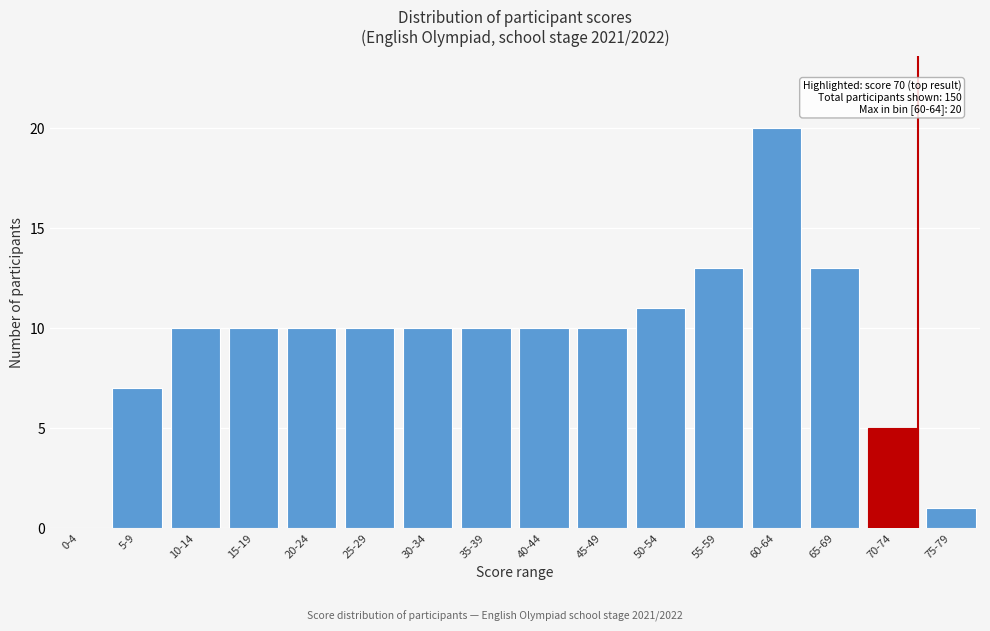

Reading left to right, extract all data points from this chart.

0-4=0	5-9=7	10-14=10	15-19=10	20-24=10	25-29=10	30-34=10	35-39=10	40-44=10	45-49=10	50-54=11	55-59=13	60-64=20	65-69=13	70-74=5	75-79=1